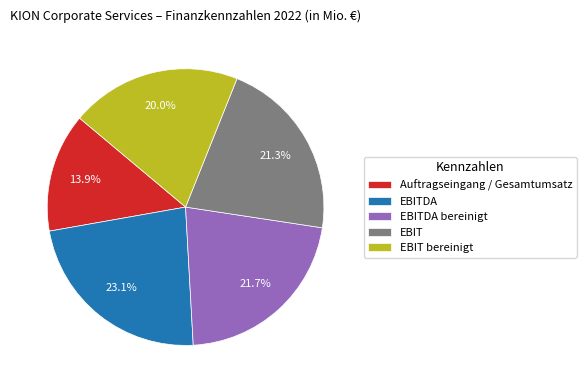

To the nearest percent, what is the combined percentage of Auftragseingang / Gesamtumsatz and EBIT bereinigt?

34%